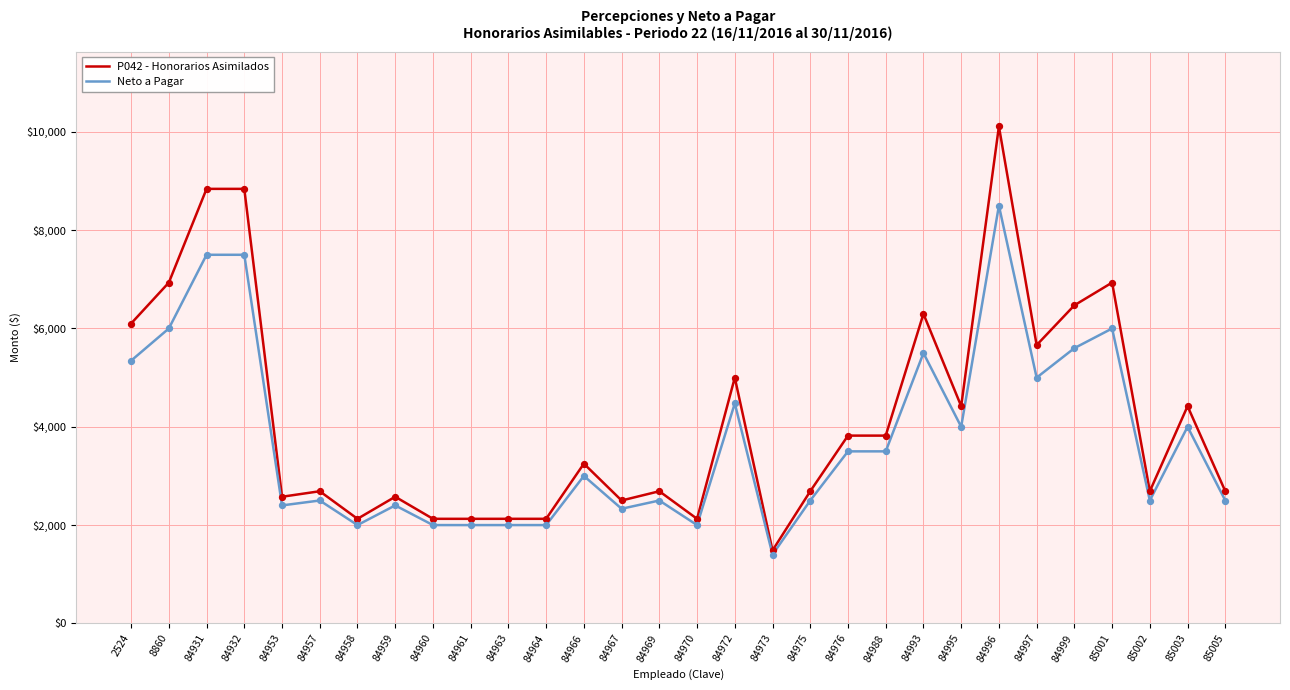

Which series has the largest range (max minus min)?

P042 - Honorarios Asimilados